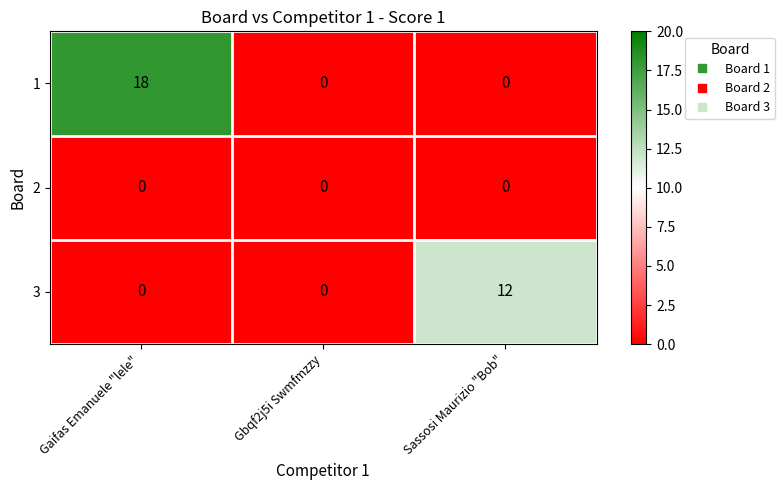

What is the sum of the 1 values at Gbqf2j5i Swmfmzzy and Gaifas Emanuele "lele"?

18